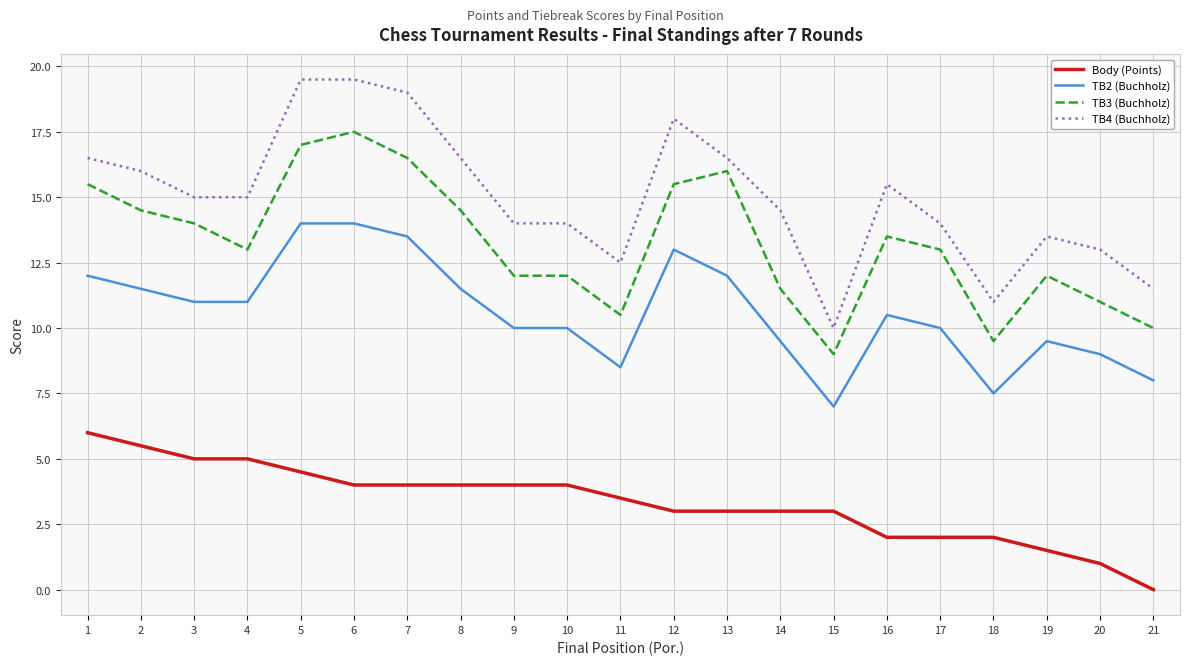

What is the difference between the maximum and minimum values in the TB4 (Buchholz) series?

9.5